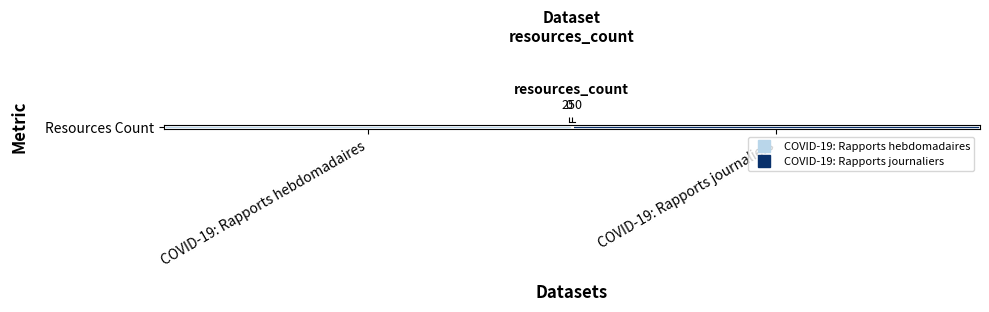

Where is the data nearest to the value 310?

COVID-19: Rapports hebdomadaires